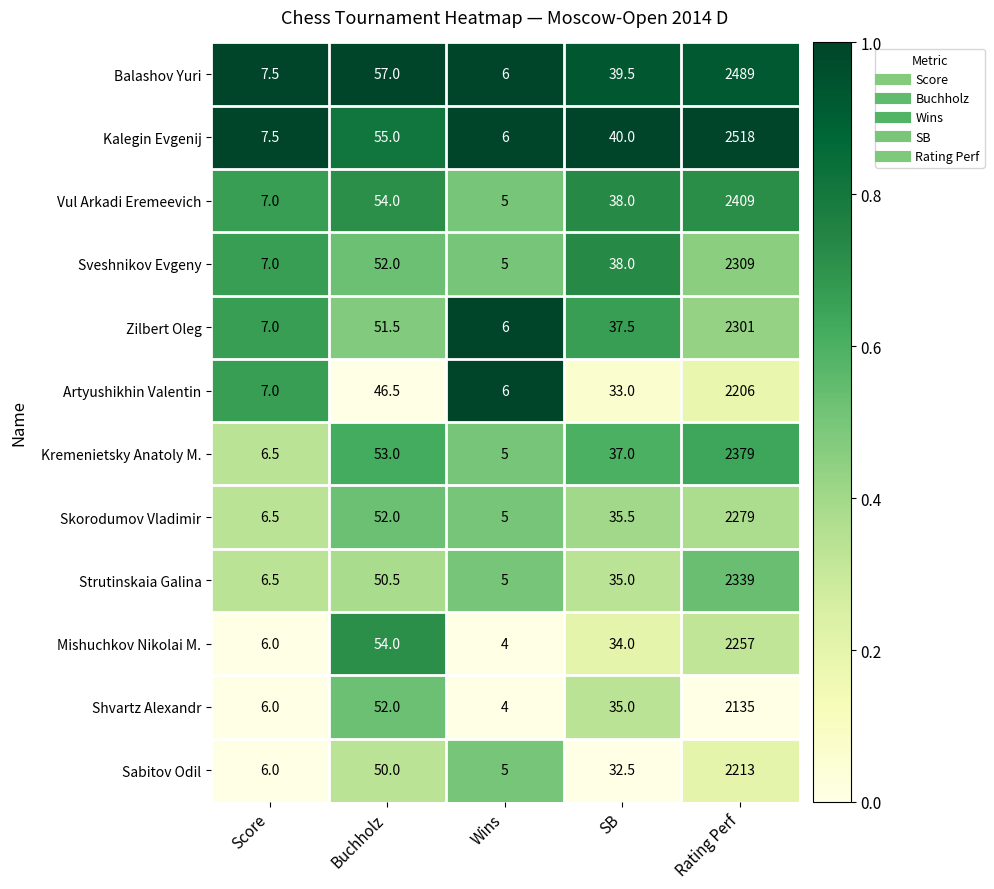

What is the total value across all series at Rating Perf?

27834.0